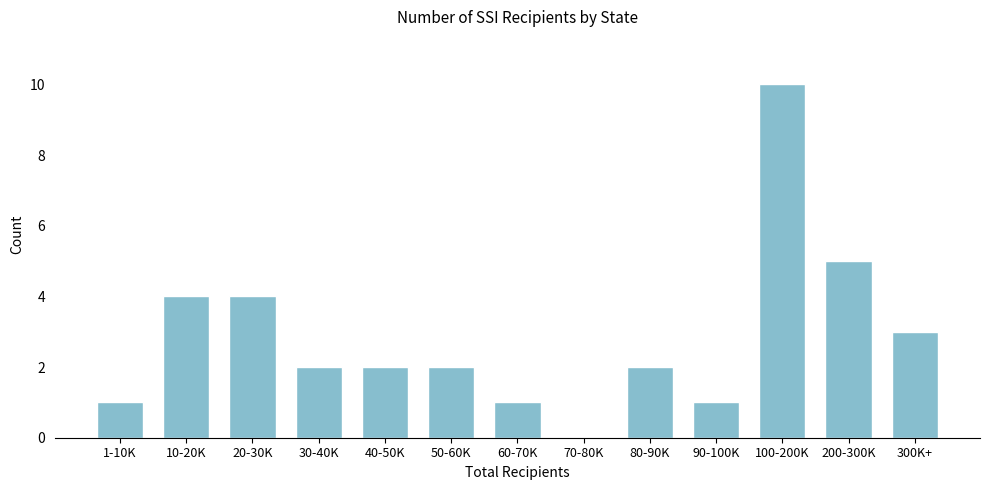

Reading left to right, list all the values displayed in this chart.

1-10K=1	10-20K=4	20-30K=4	30-40K=2	40-50K=2	50-60K=2	60-70K=1	70-80K=0	80-90K=2	90-100K=1	100-200K=10	200-300K=5	300K+=3